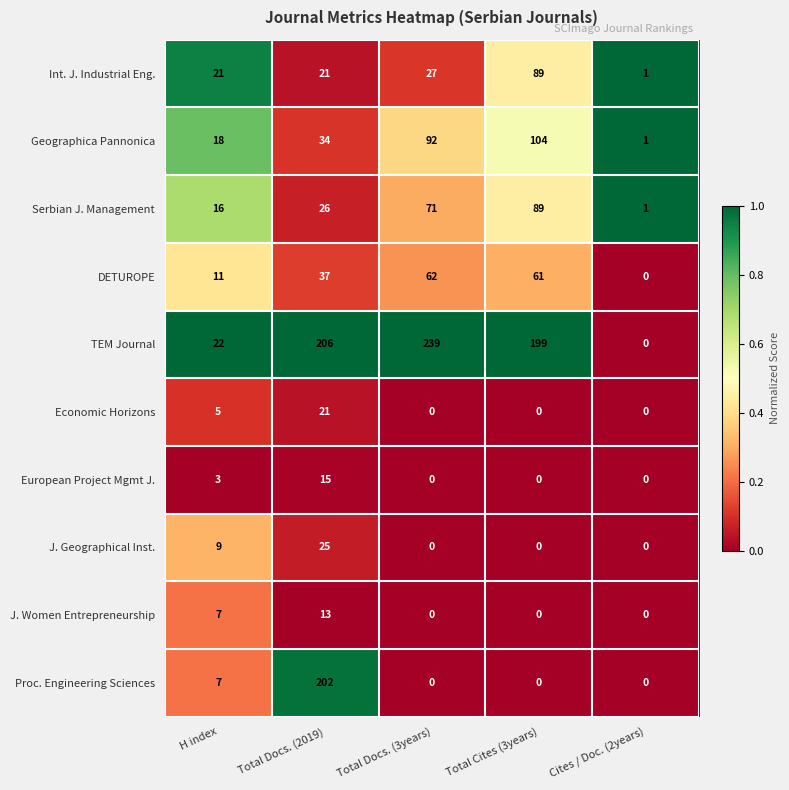

List the labels in order of Geographica Pannonica value, largest first.

Total Cites (3years), Total Docs. (3years), Total Docs. (2019), H index, Cites / Doc. (2years)